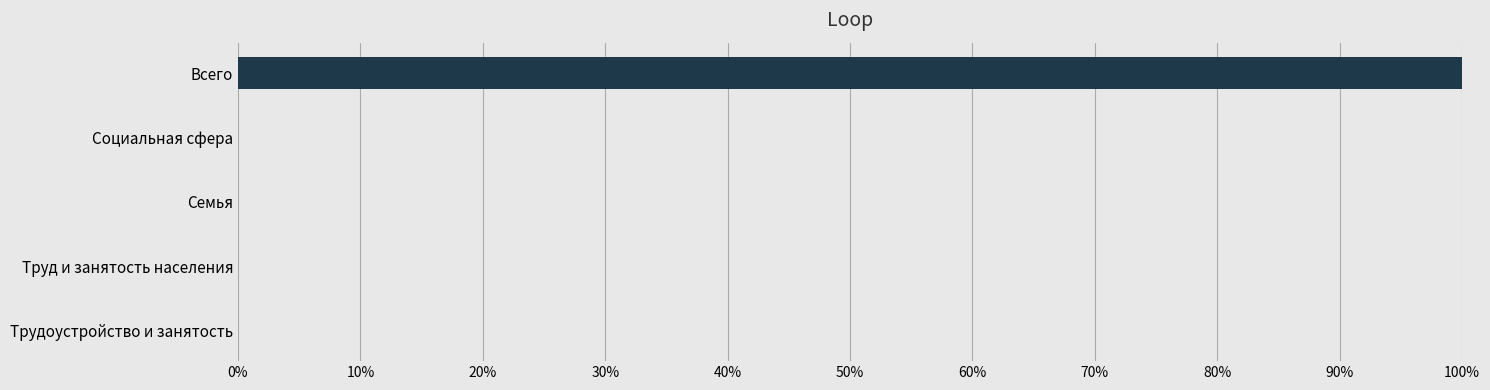

What is the difference between the maximum and minimum values?

1